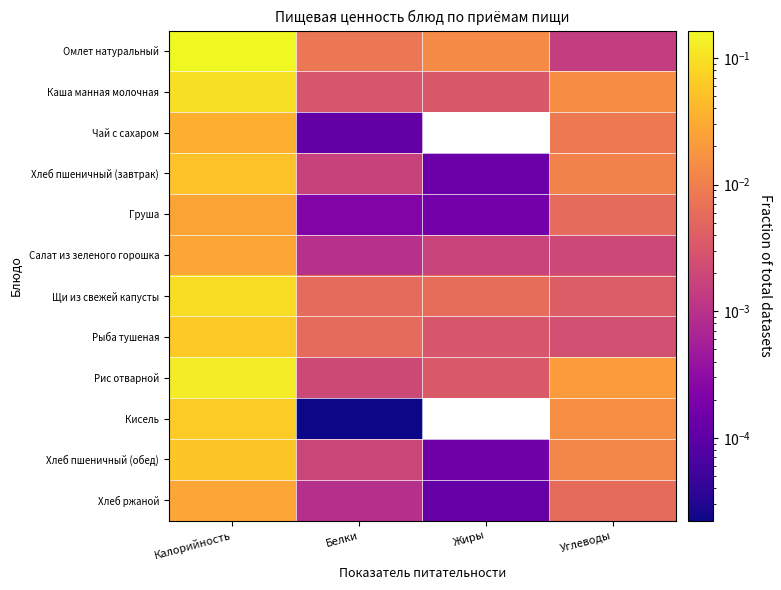

Reading right to left, extract all data points from this chart.

Омлет натуральный: Углеводы=0.0	Жиры=0.0	Белки=0.0	Калорийность=0.2
Каша манная молочная: Углеводы=0.0	Жиры=0.0	Белки=0.0	Калорийность=0.1
Чай с сахаром: Углеводы=0.0	Жиры=0.0	Белки=0.0	Калорийность=0.0
Хлеб пшеничный (завтрак): Углеводы=0.0	Жиры=0.0	Белки=0.0	Калорийность=0.1
Груша: Углеводы=0.0	Жиры=0.0	Белки=0.0	Калорийность=0.0
Салат из зеленого горошка: Углеводы=0.0	Жиры=0.0	Белки=0.0	Калорийность=0.0
Щи из свежей капусты: Углеводы=0.0	Жиры=0.0	Белки=0.0	Калорийность=0.1
Рыба тушеная: Углеводы=0.0	Жиры=0.0	Белки=0.0	Калорийность=0.1
Рис отварной: Углеводы=0.0	Жиры=0.0	Белки=0.0	Калорийность=0.1
Кисель: Углеводы=0.0	Жиры=0.0	Белки=0.0	Калорийность=0.1
Хлеб пшеничный (обед): Углеводы=0.0	Жиры=0.0	Белки=0.0	Калорийность=0.1
Хлеб ржаной: Углеводы=0.0	Жиры=0.0	Белки=0.0	Калорийность=0.0